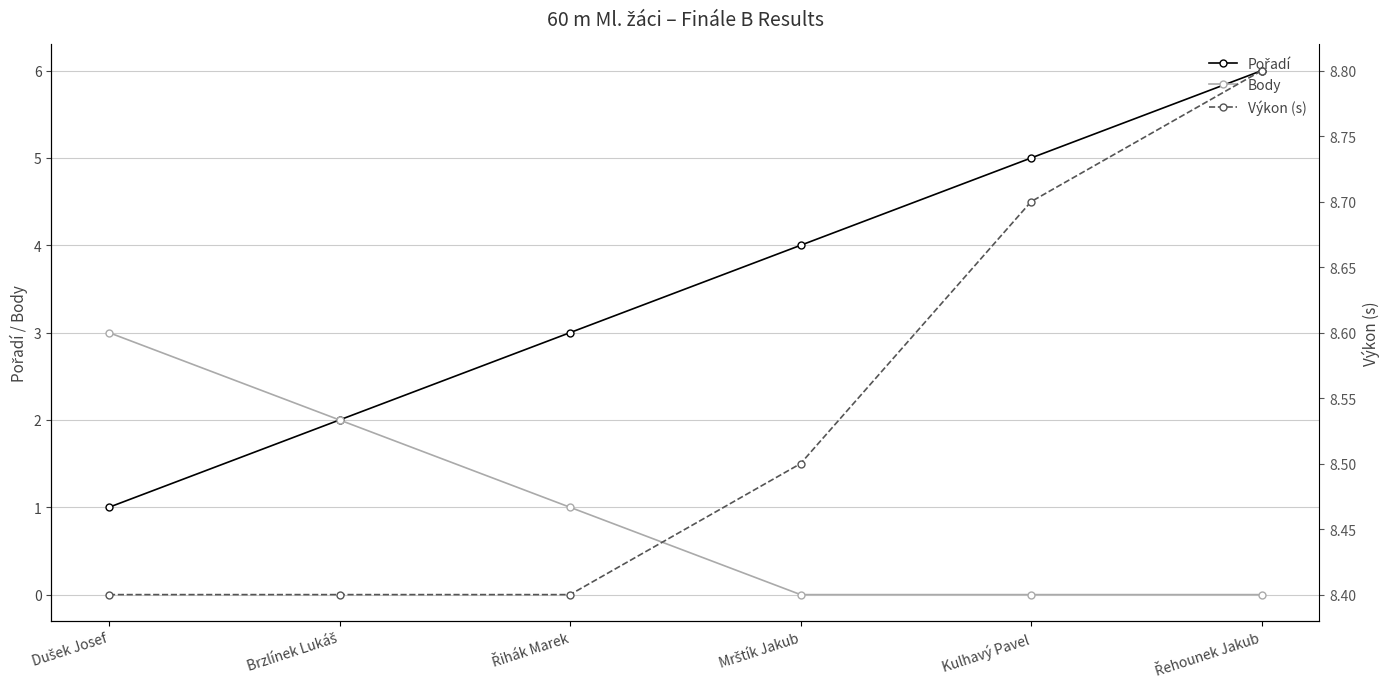

Which category has the lowest value across all series?

Mrštík Jakub